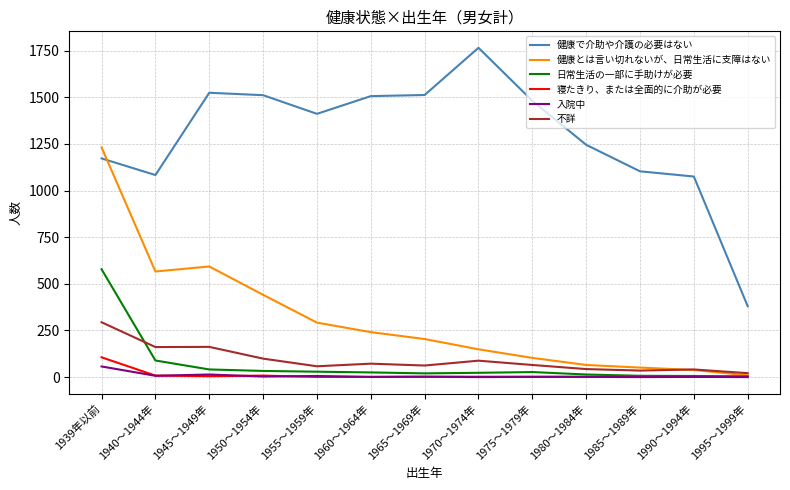

Which series has the largest range (max minus min)?

健康で介助や介護の必要はない